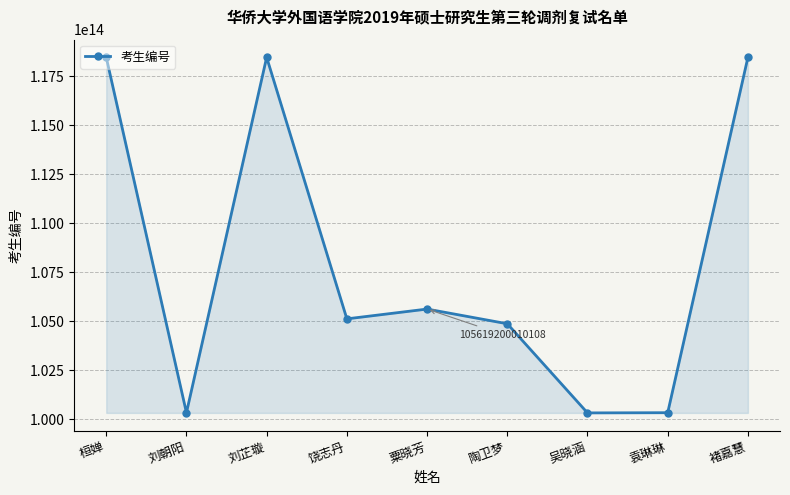

How many data points are less than 105119110409441?

4